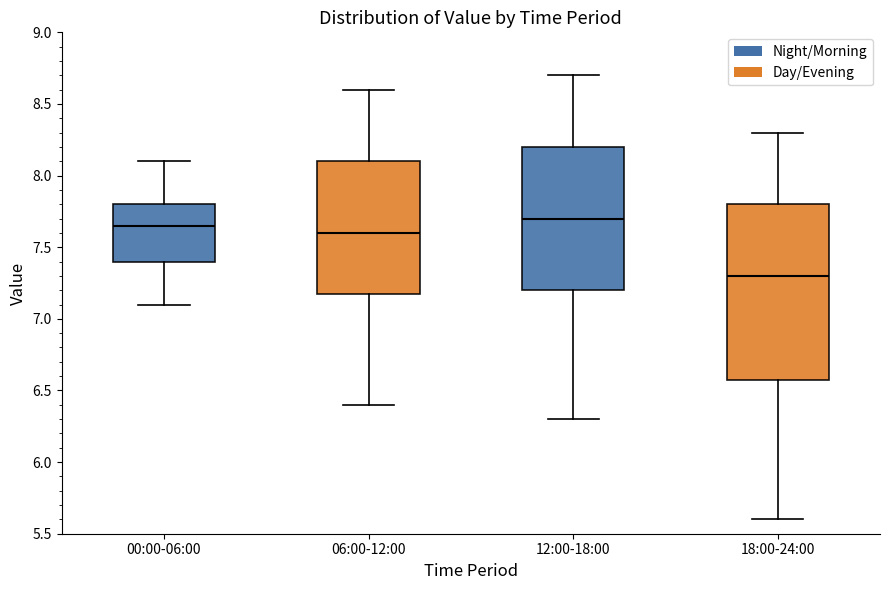

Reading left to right, transcribe this box plot: for each box, give where its median line is, the range the box spans, and where its two whiskers end, as read against the y-axis. The values are not printed on the chart, so give them approximately, as read against the axis.

00:00-06:00: median 7.65, box 7.40 to 7.80, whiskers 7.10 to 8.10
06:00-12:00: median 7.60, box 7.20 to 8.10, whiskers 6.40 to 8.60
12:00-18:00: median 7.70, box 7.20 to 8.20, whiskers 6.30 to 8.70
18:00-24:00: median 7.30, box 6.60 to 7.80, whiskers 5.60 to 8.30